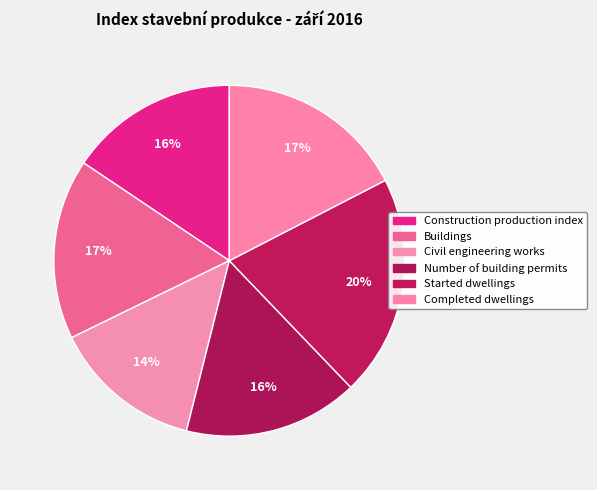

True or false: Completed dwellings accounts for 17% of the total.

True